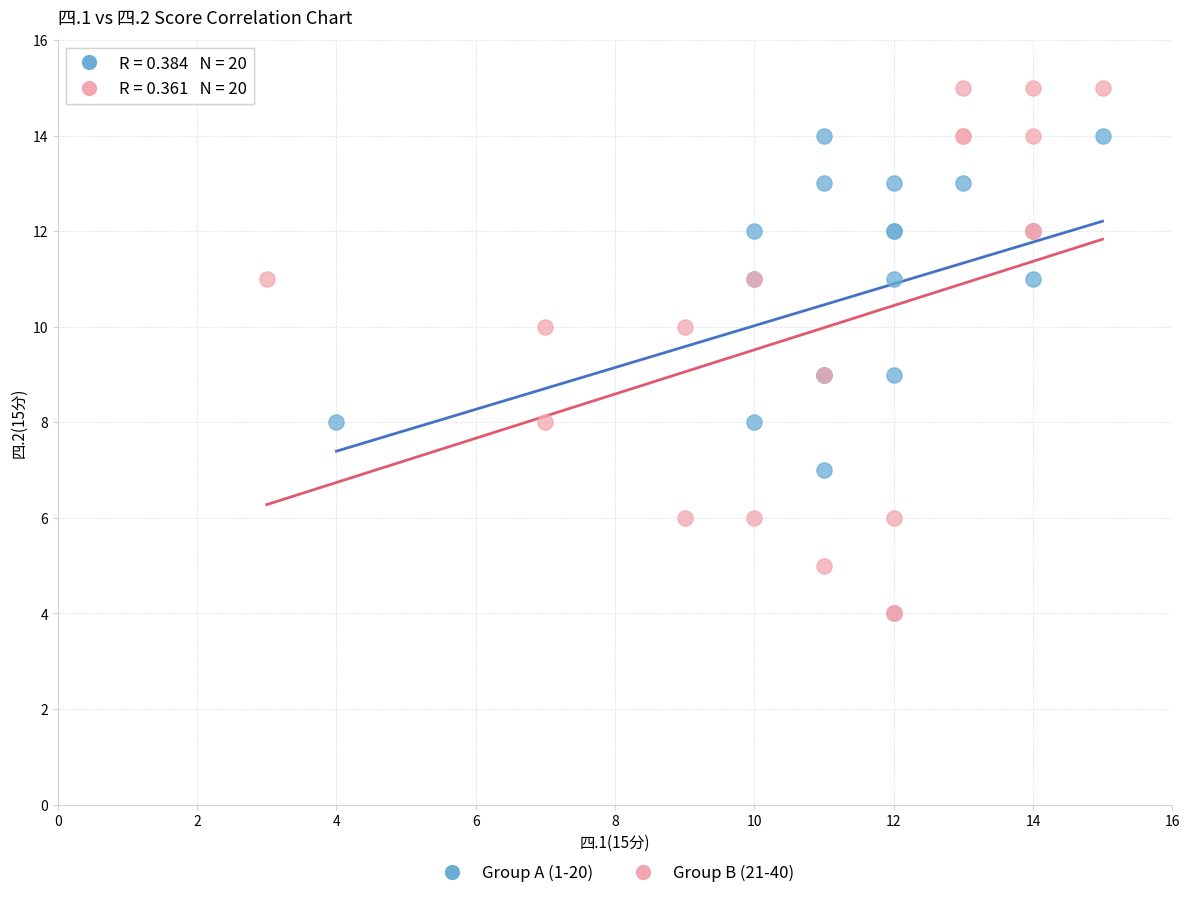

Which series contains the highest Y value?

Group B (21-40)